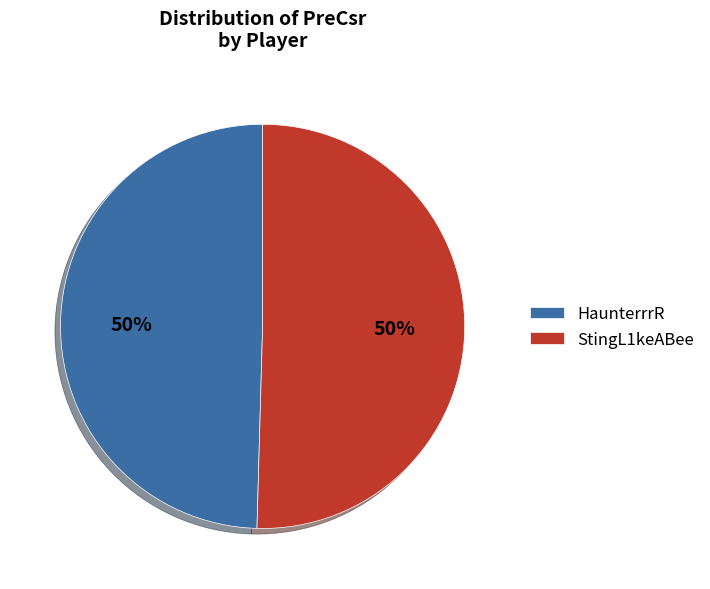

Approximately how many times larger is the value at StingL1keABee compared to HaunterrrR?

1.0